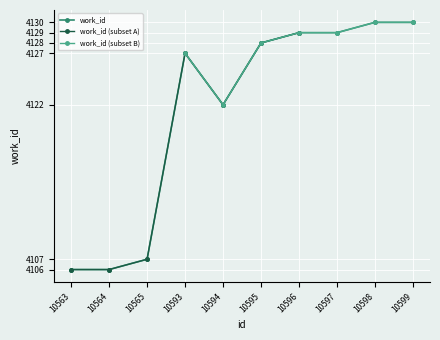

Approximately how many times larger is the value at 10564 compared to 10597?

1.0